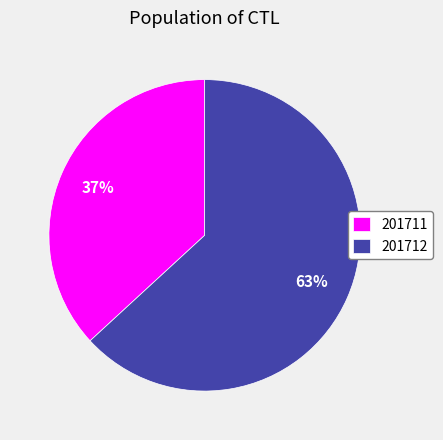

To the nearest percent, what is the difference between the 201711 and 201712 slice percentages?

26%